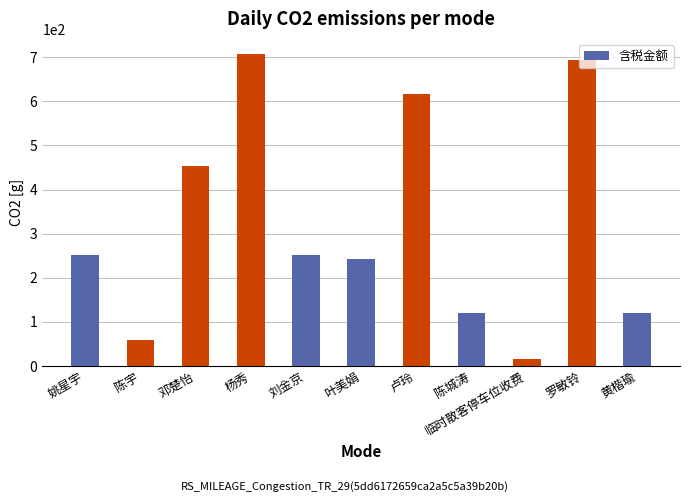

What is the sum of the values at 刘金京 and 邓楚怡?

705.4